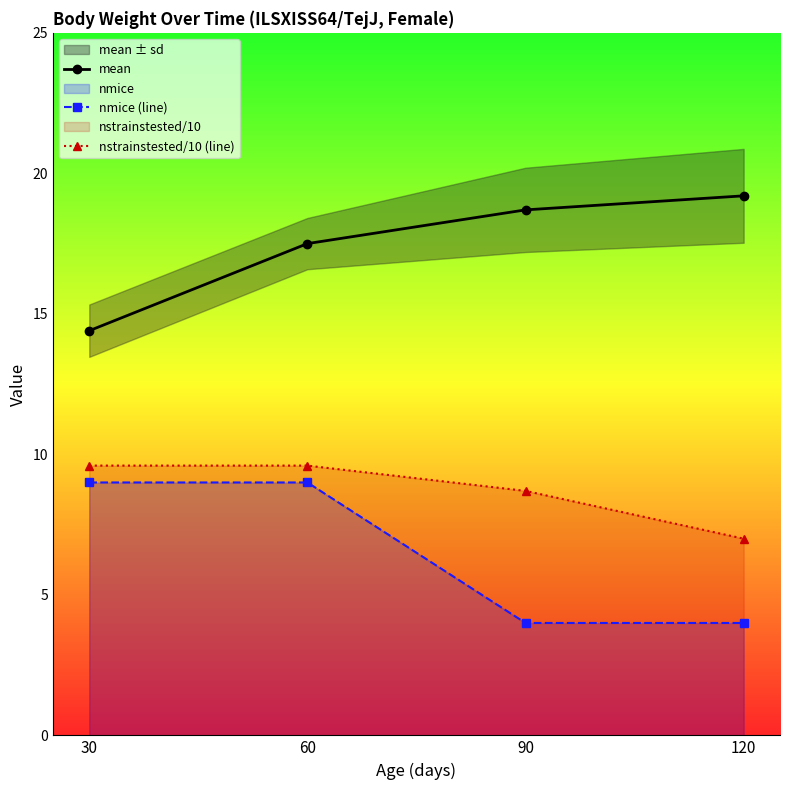

What is the difference between the nstrainstested/10 (line) values at 120 and 60?

2.6